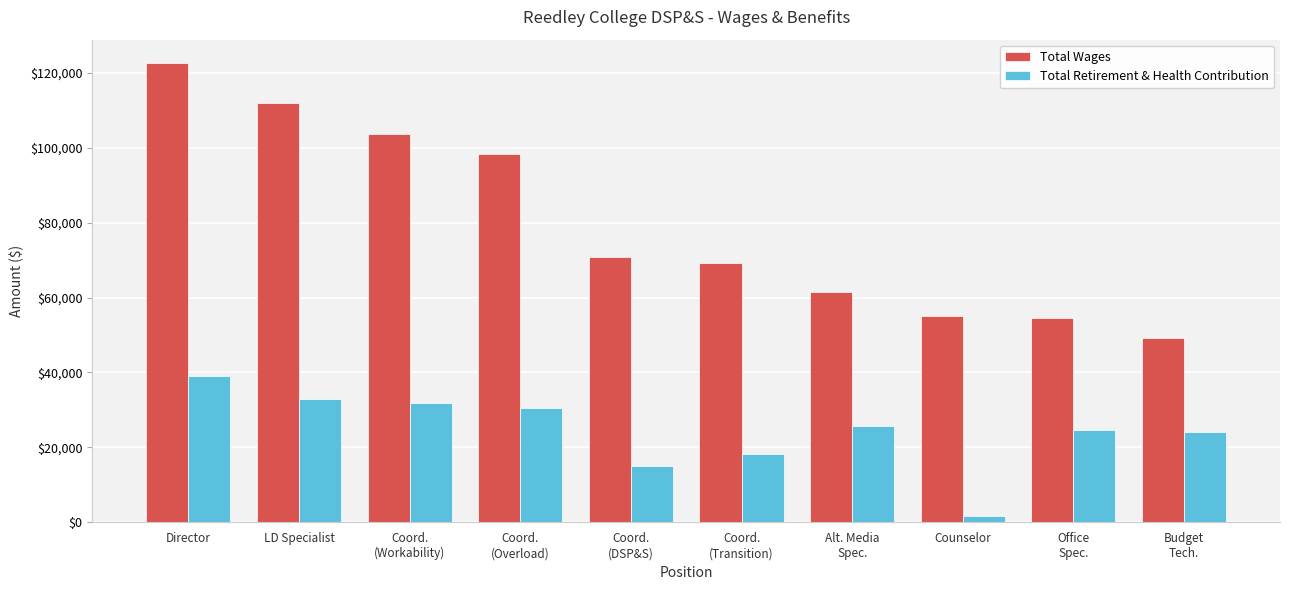

What position from the left is Budget
Tech.?

10